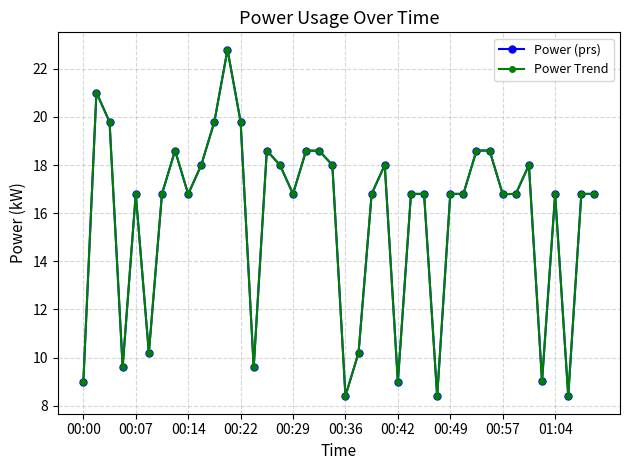

True or false: Power (prs) and Power Trend cross at least once.

False